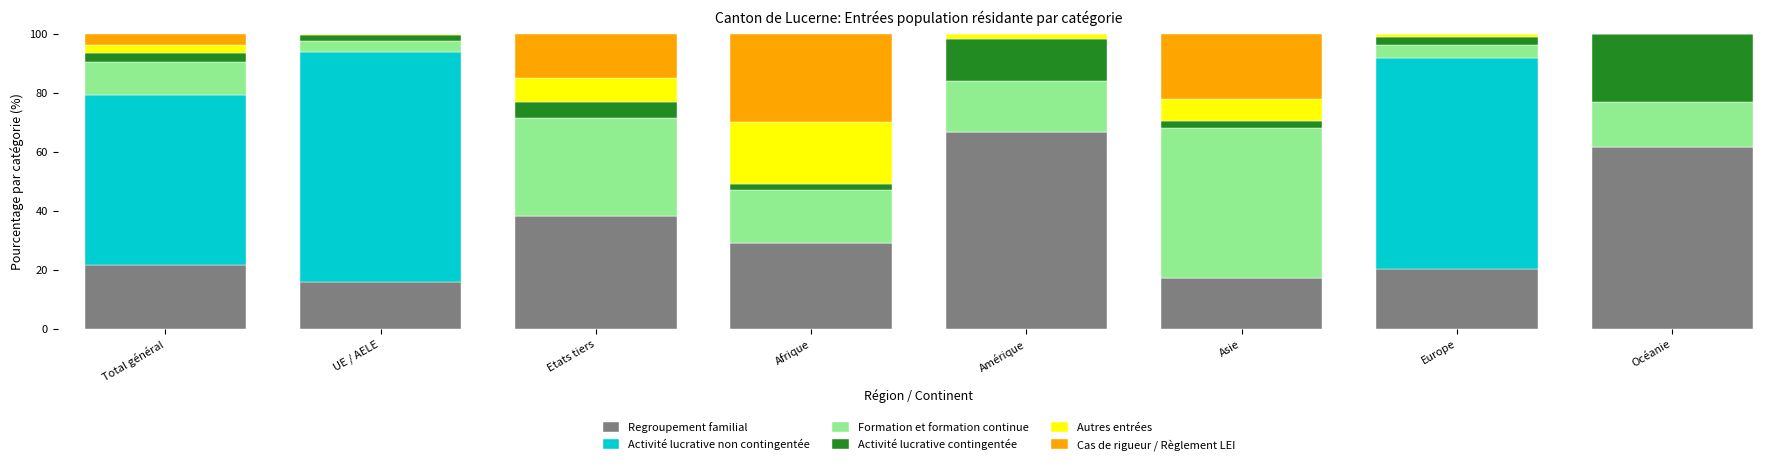

Where is Regroupement familial nearest to the value 41?

Etats tiers